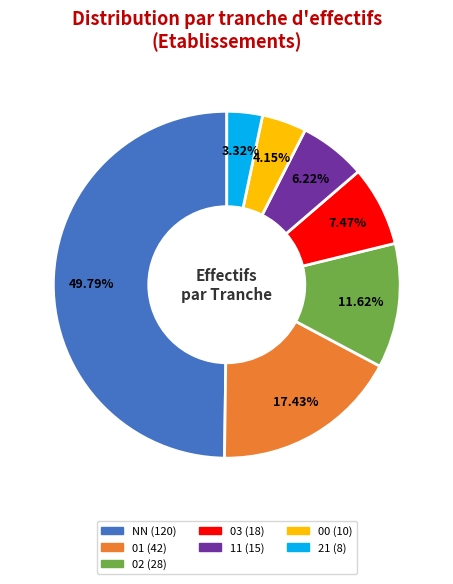

To the nearest percent, what portion does NN represent?

50%